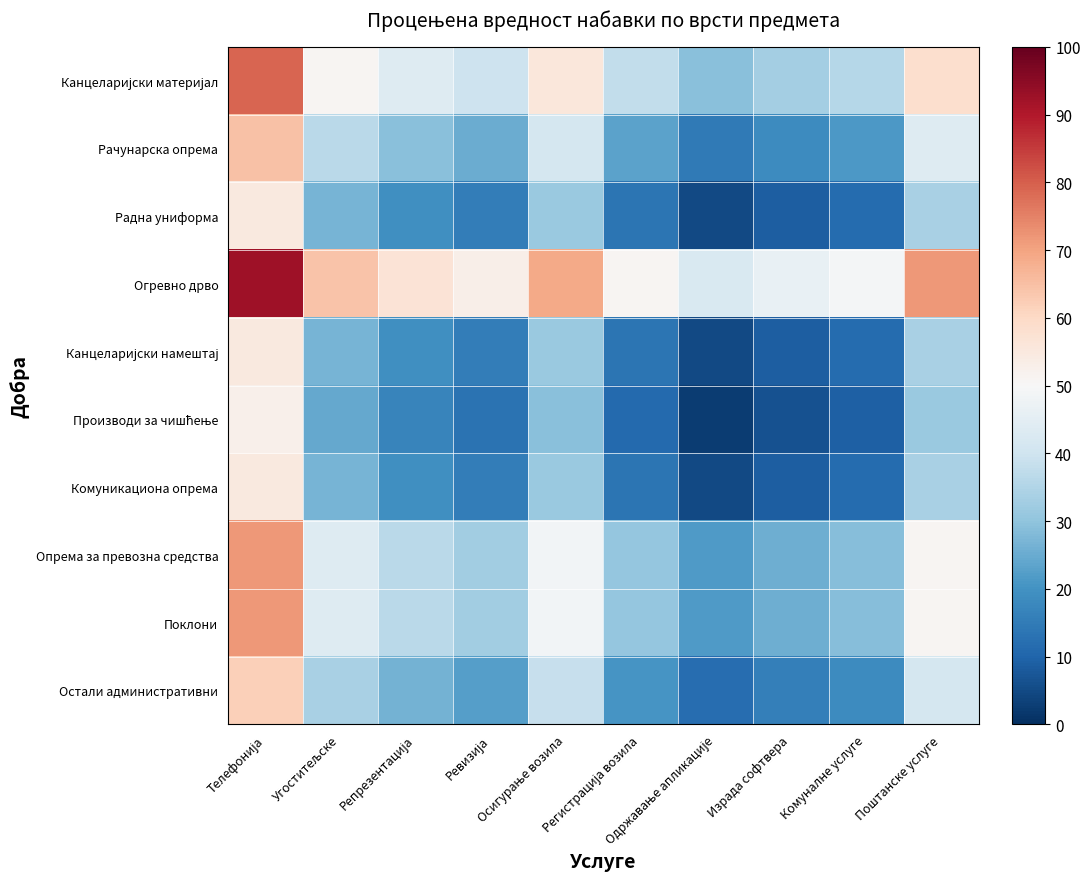

Between Комуналне услуге and Репрезентација, which is larger?

Репрезентација